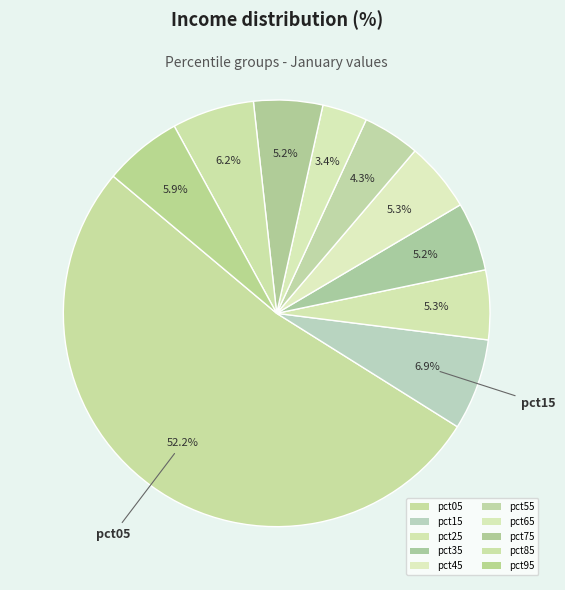

To the nearest percent, what portion does pct25 represent?

5%